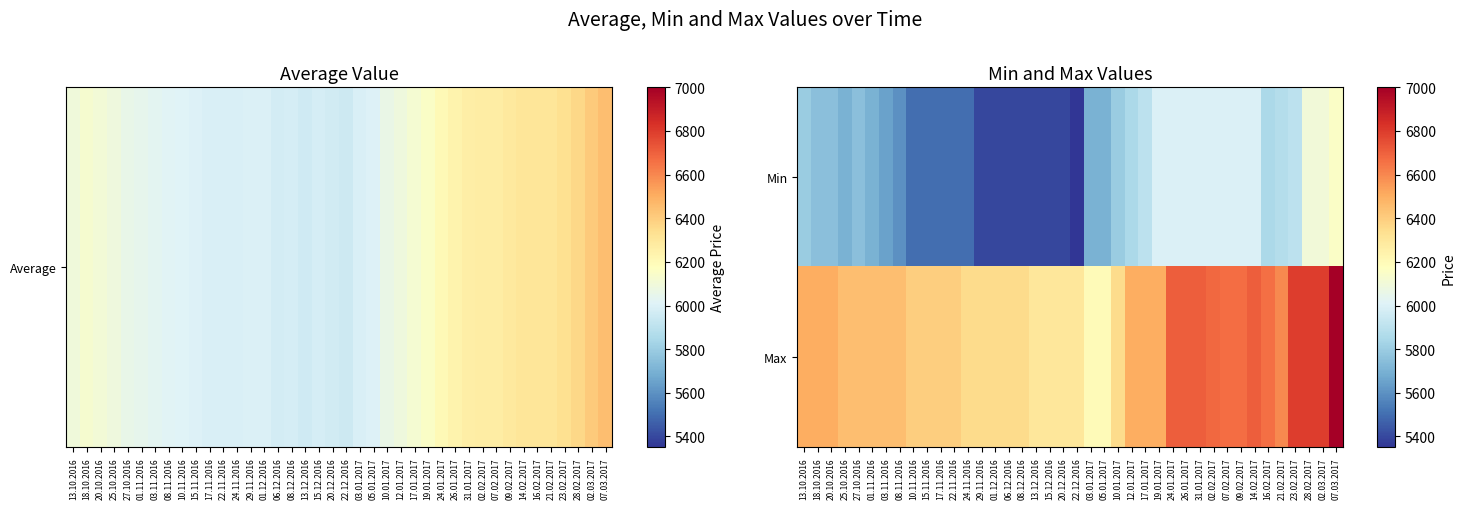

How many categories are shown in the chart?

40